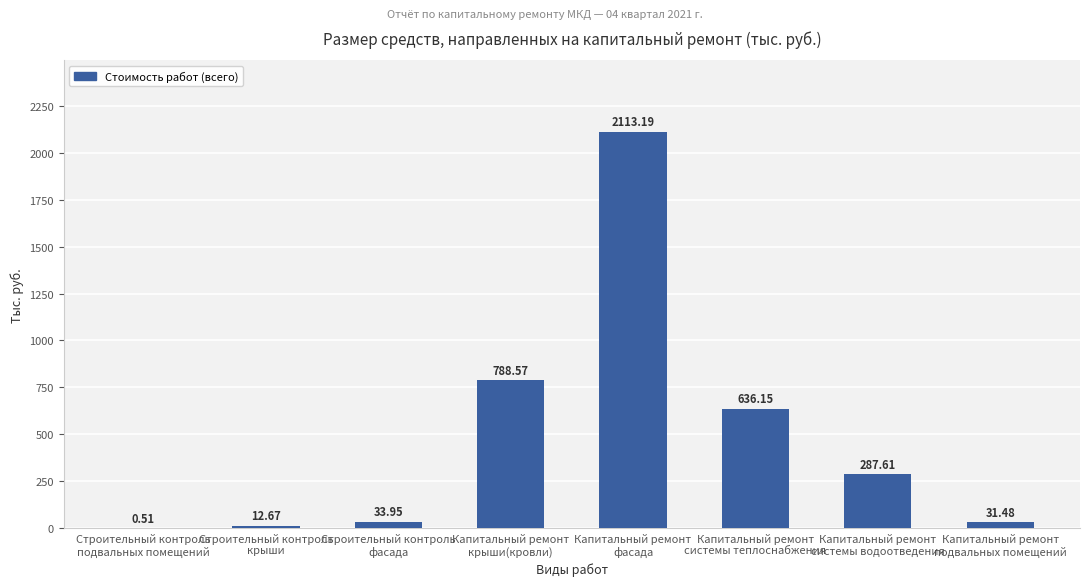

What is the greatest value displayed?

2113.2